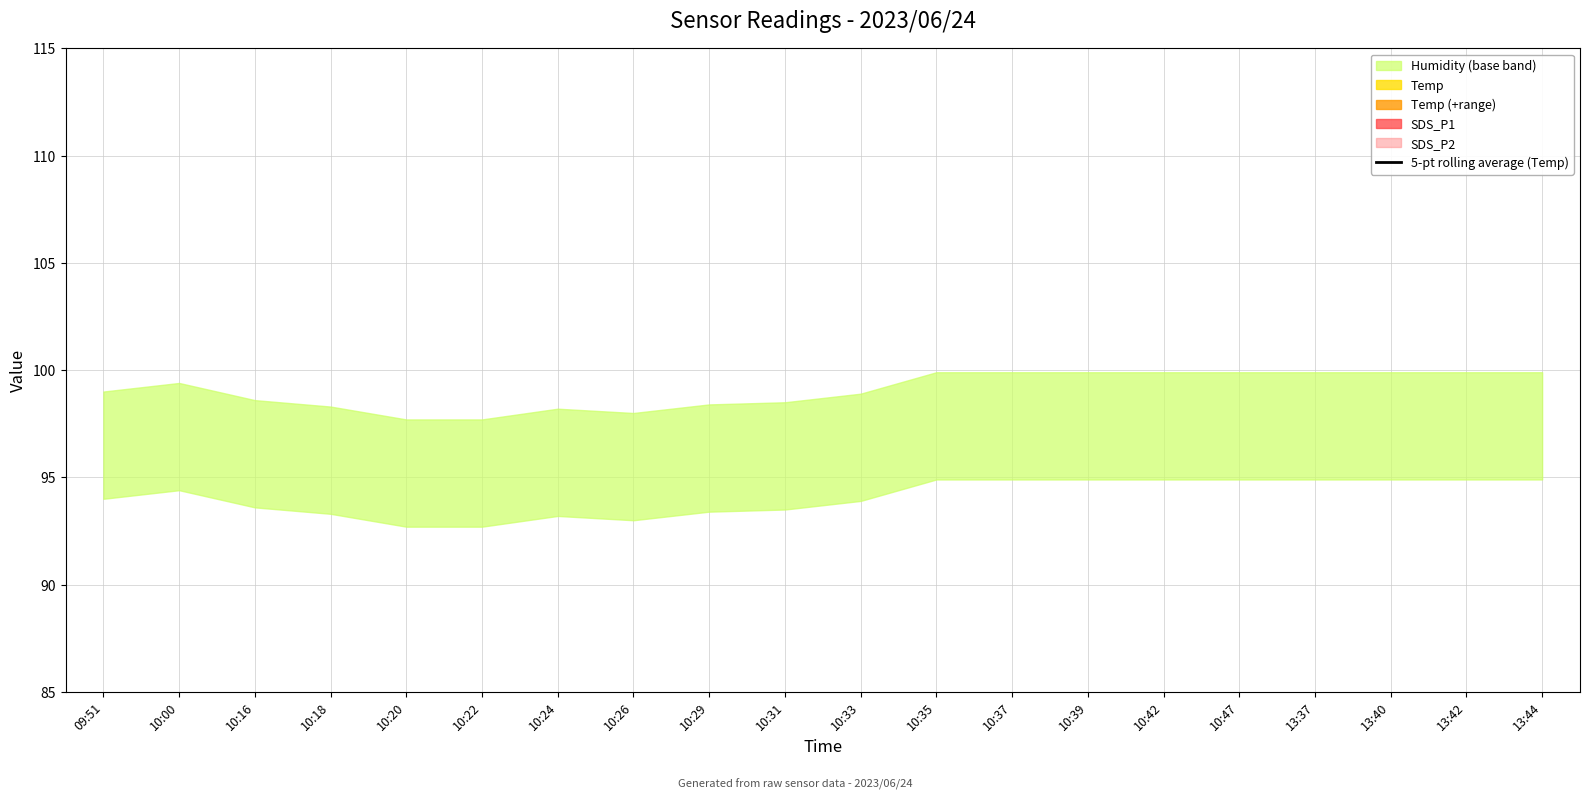

How many points are lower than both their immediate neighbors (excluding endpoints)?

1